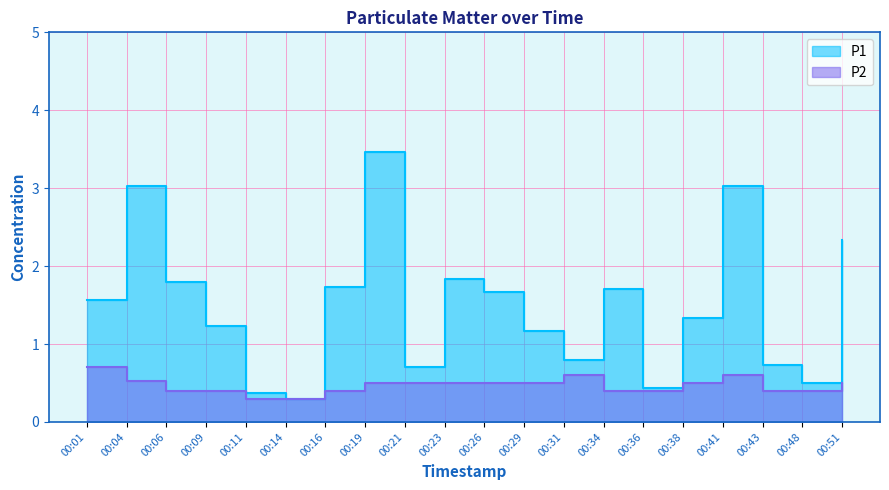

What is the value of the P2 point at the 10th from the left?

0.5